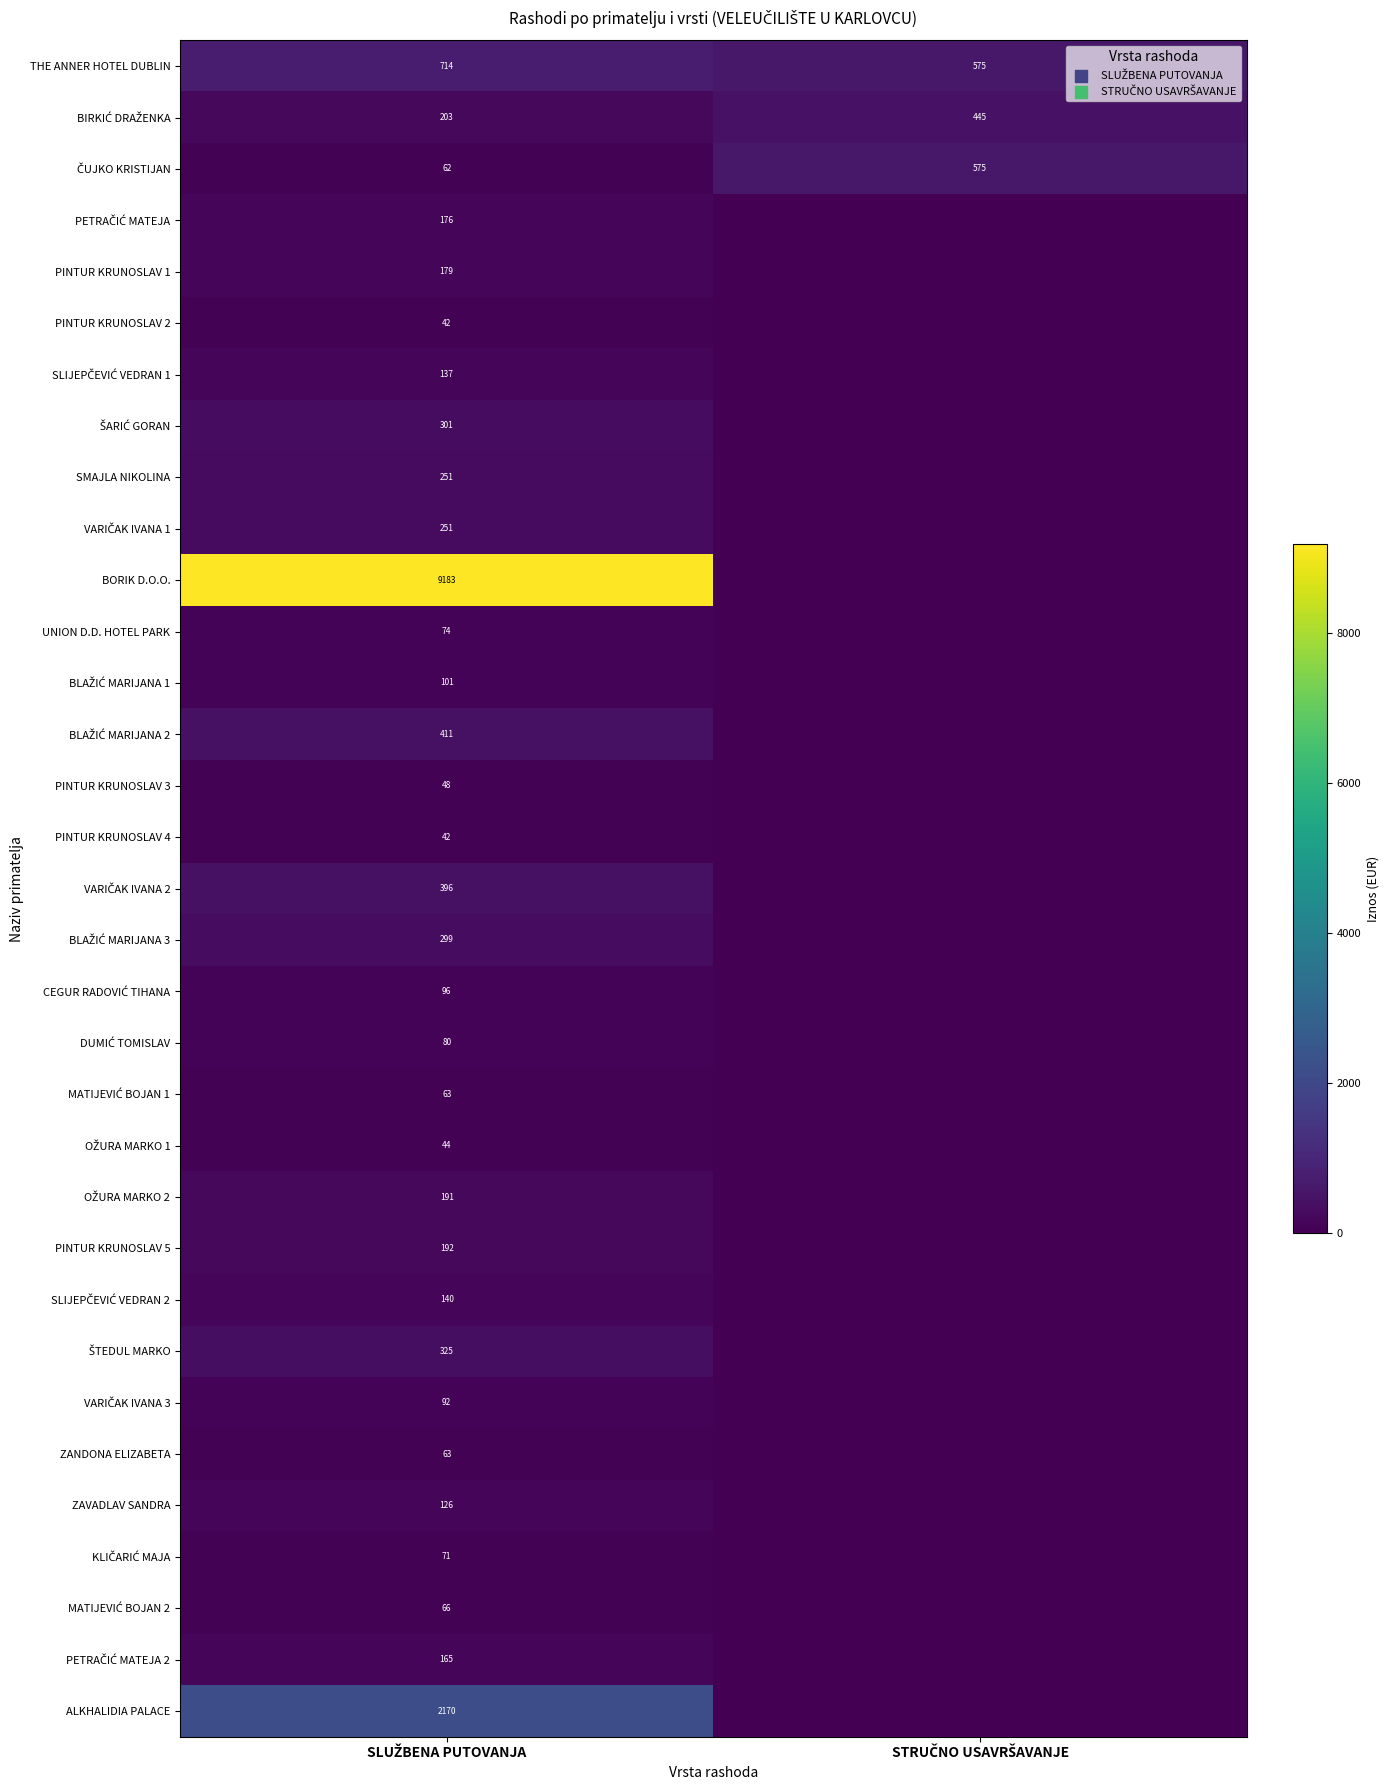

Is the value of OŽURA MARKO 2 at SLUŽBENA PUTOVANJA greater than the value of MATIJEVIĆ BOJAN 2 at SLUŽBENA PUTOVANJA?

Yes